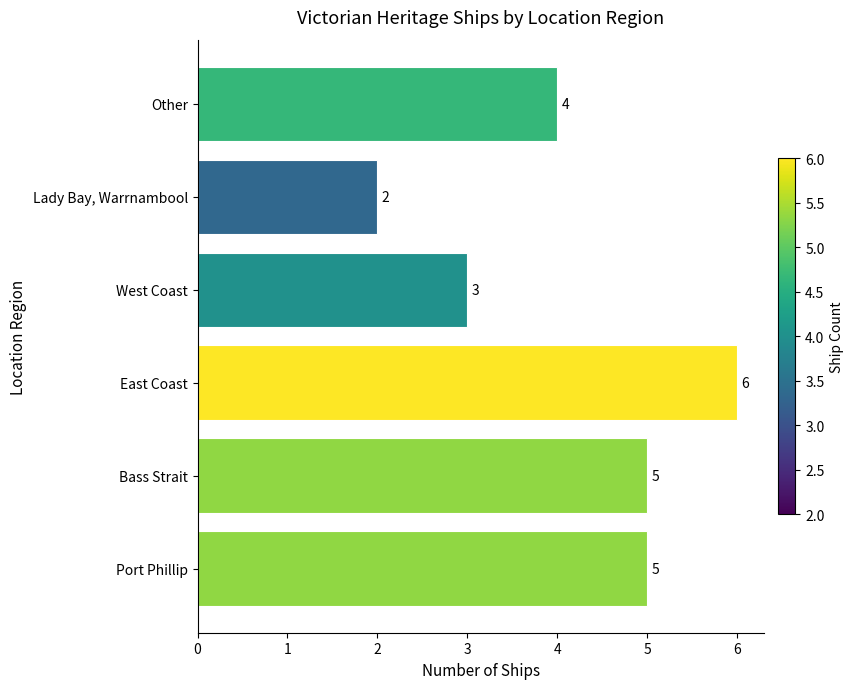

How many values are between 3 and 5?

4